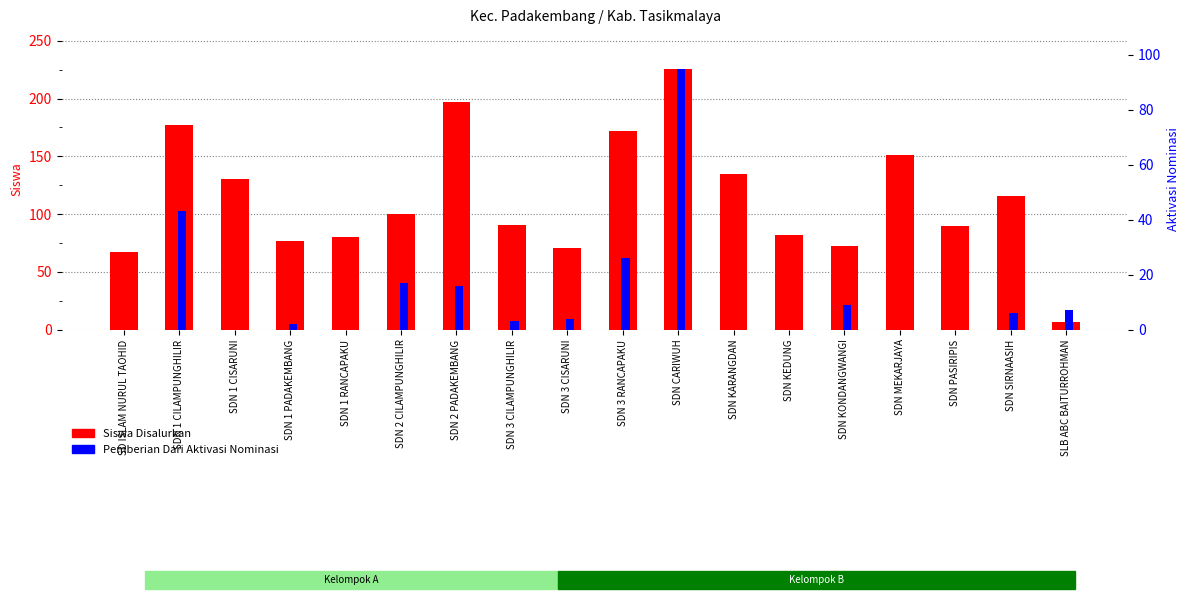

At which label does Siswa Disalurkan reach its peak?

SDN CARIWUH